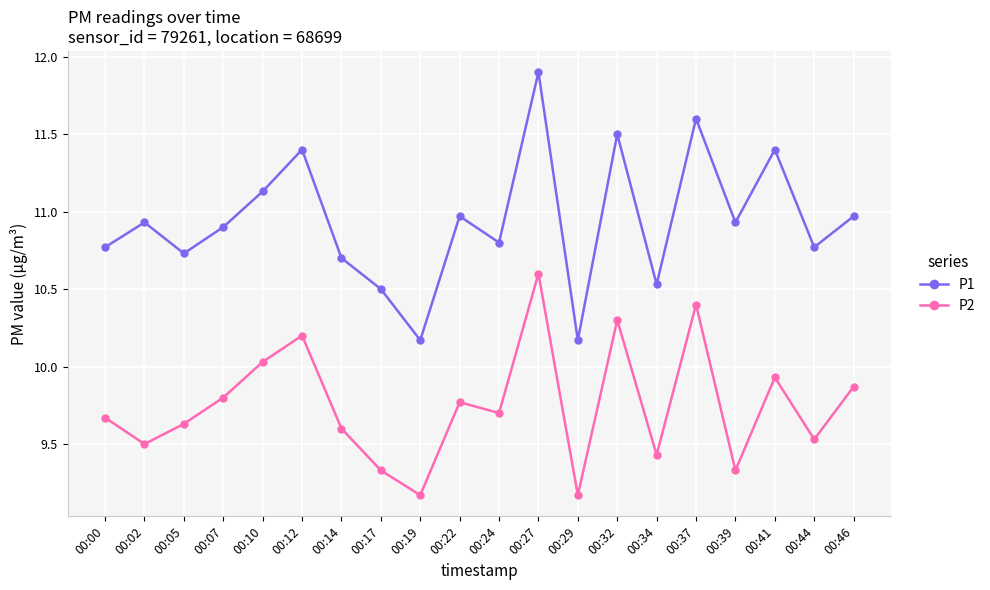

What is the difference between the highest and lowest values at 00:37?

1.2